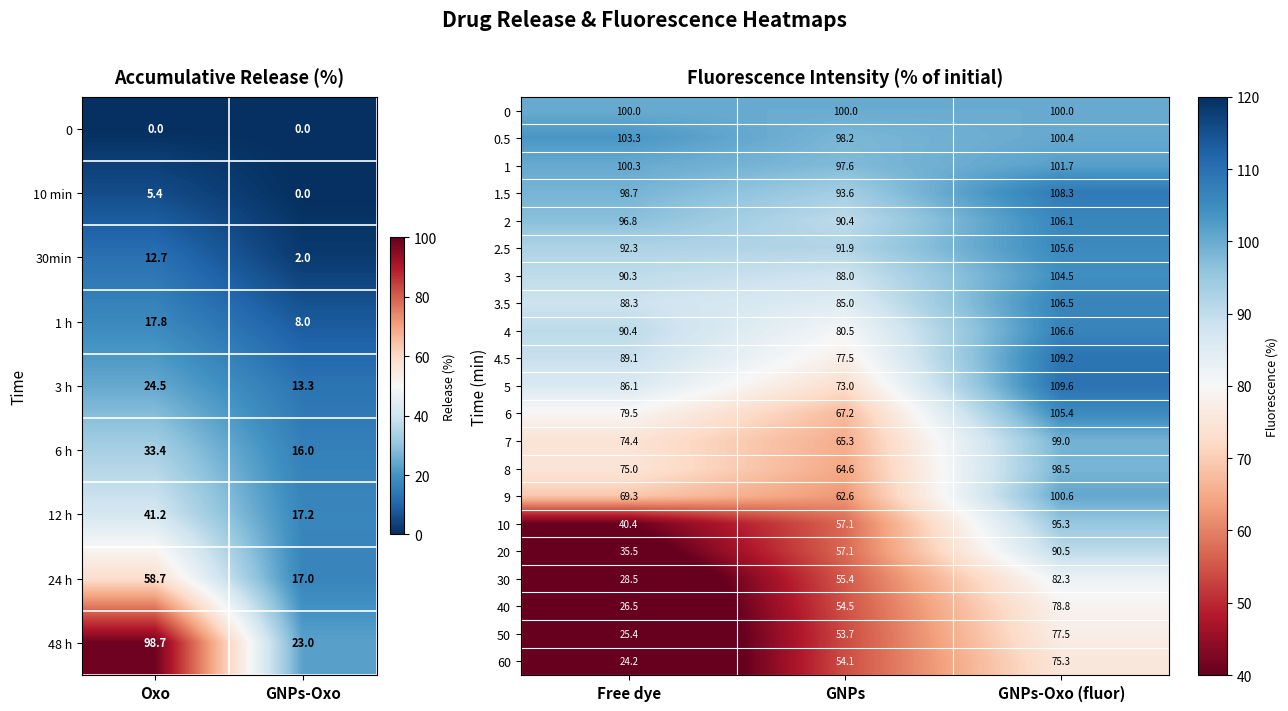

How many values in the 3.5 series are below 88?

1